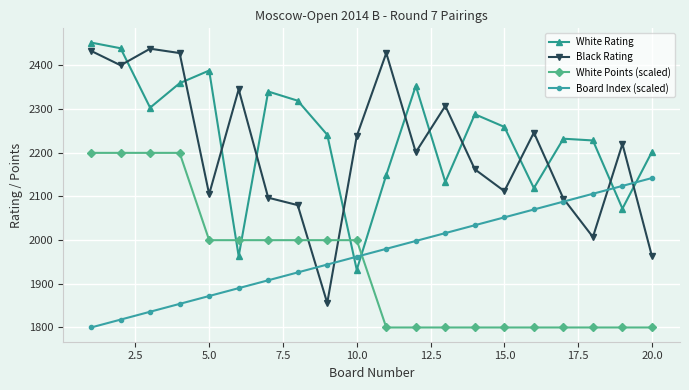

What is the minimum value shown in the chart?

1800.0